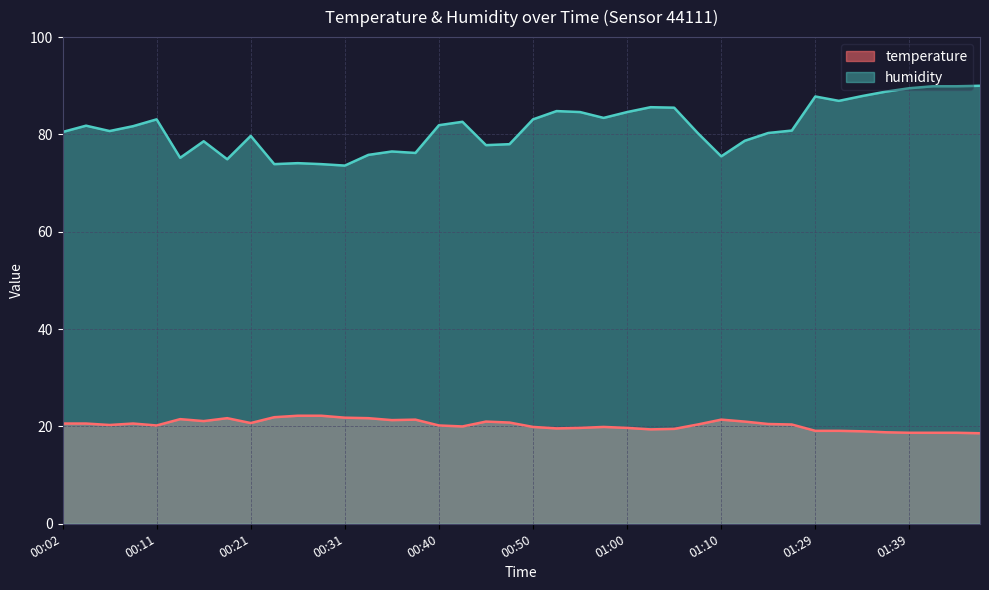

True or false: temperature and humidity cross at least once.

False